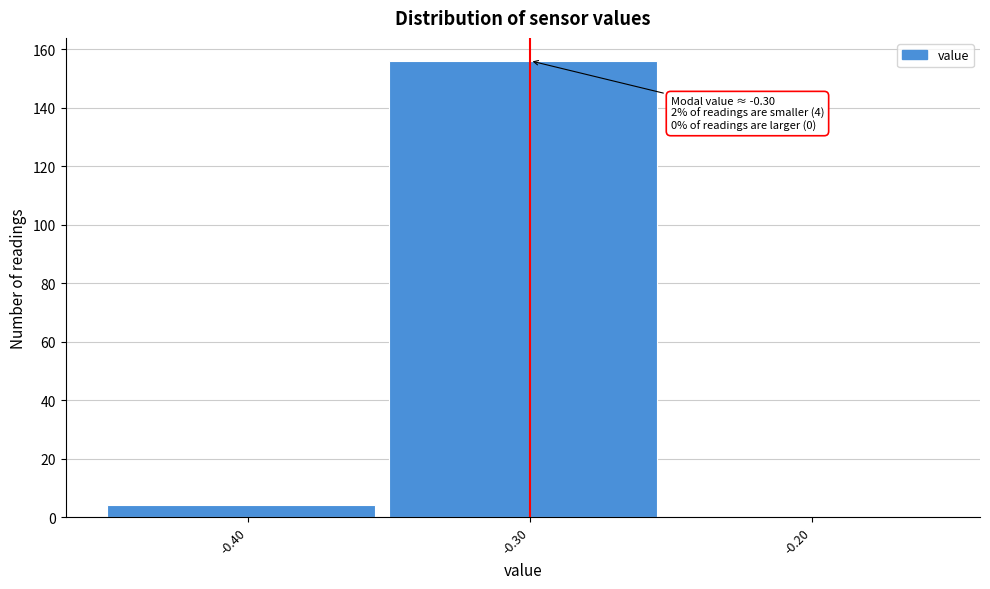

Which range on the x-axis has the tallest bar?

-0.35 to -0.25